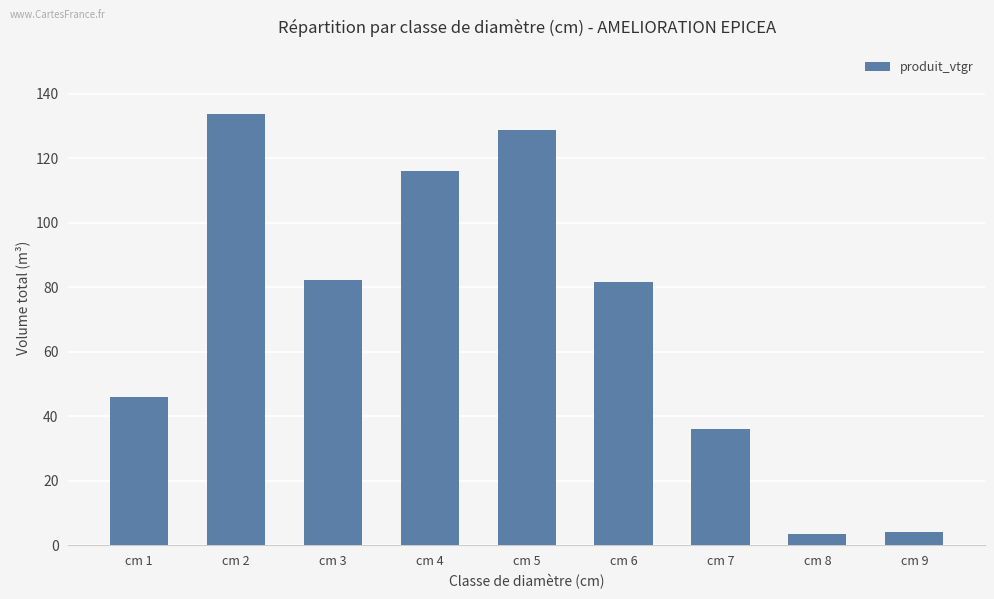

The chart shows a value of 215.0 at cm 5. True or false?

False